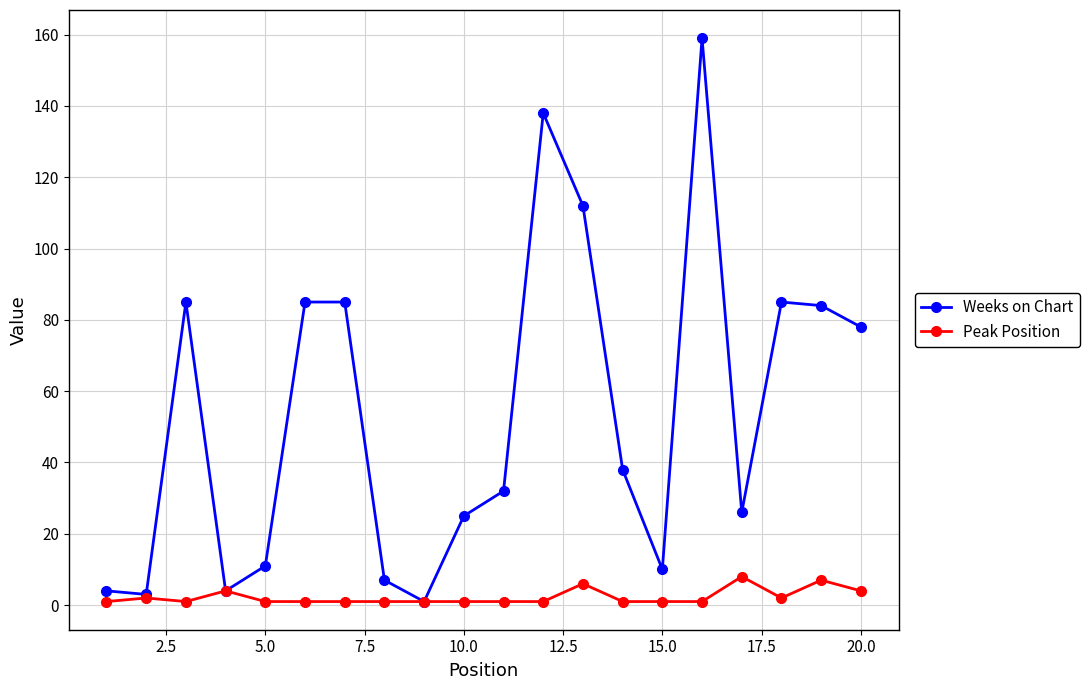

What is the greatest value displayed?

159